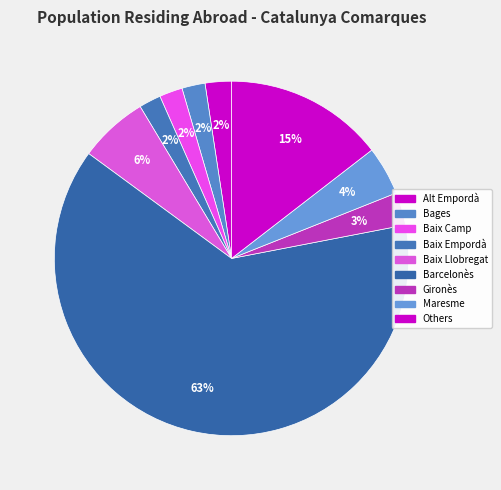

Which category has the biggest portion of the pie?

Barcelonès